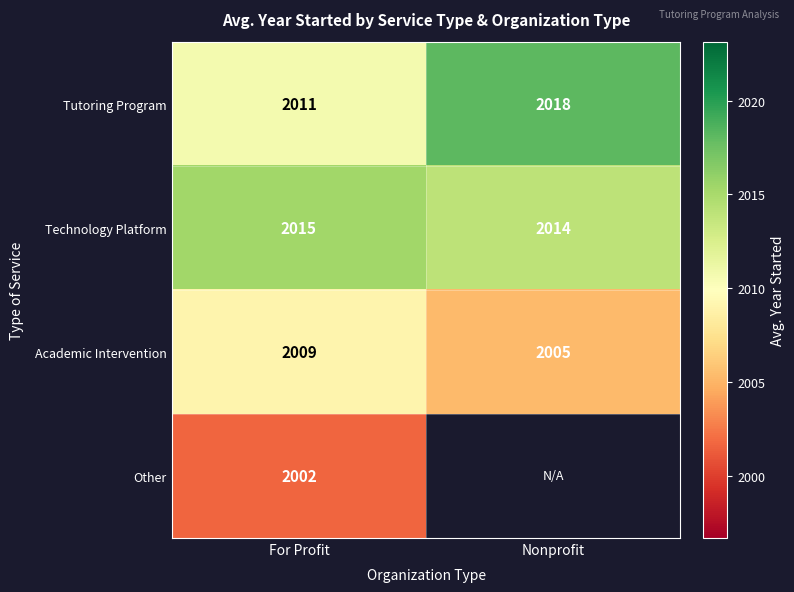

Count the number of categories in the chart.

2